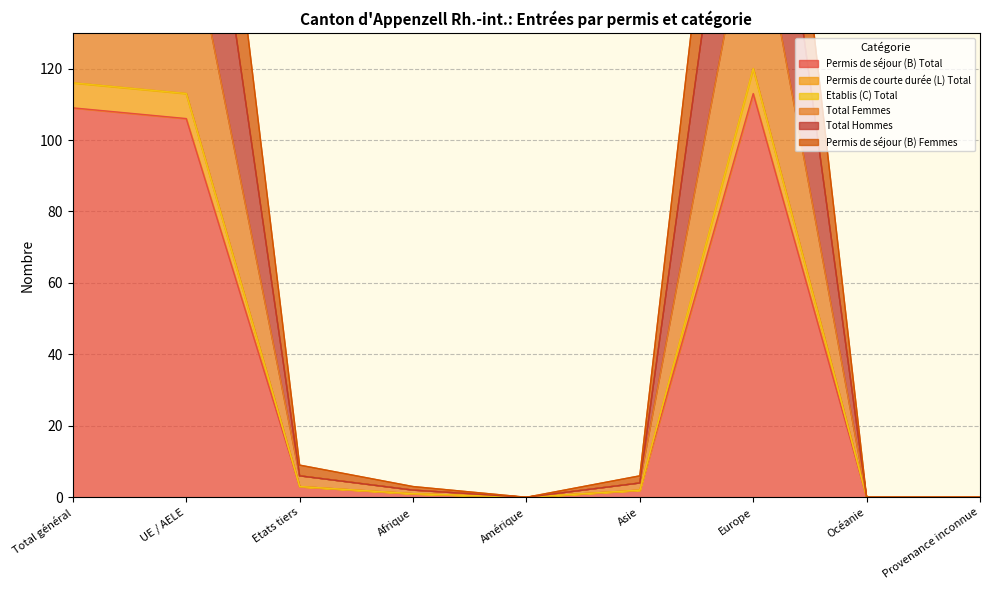

The value of Permis de séjour (B) Total at Amérique is 0. True or false?

True